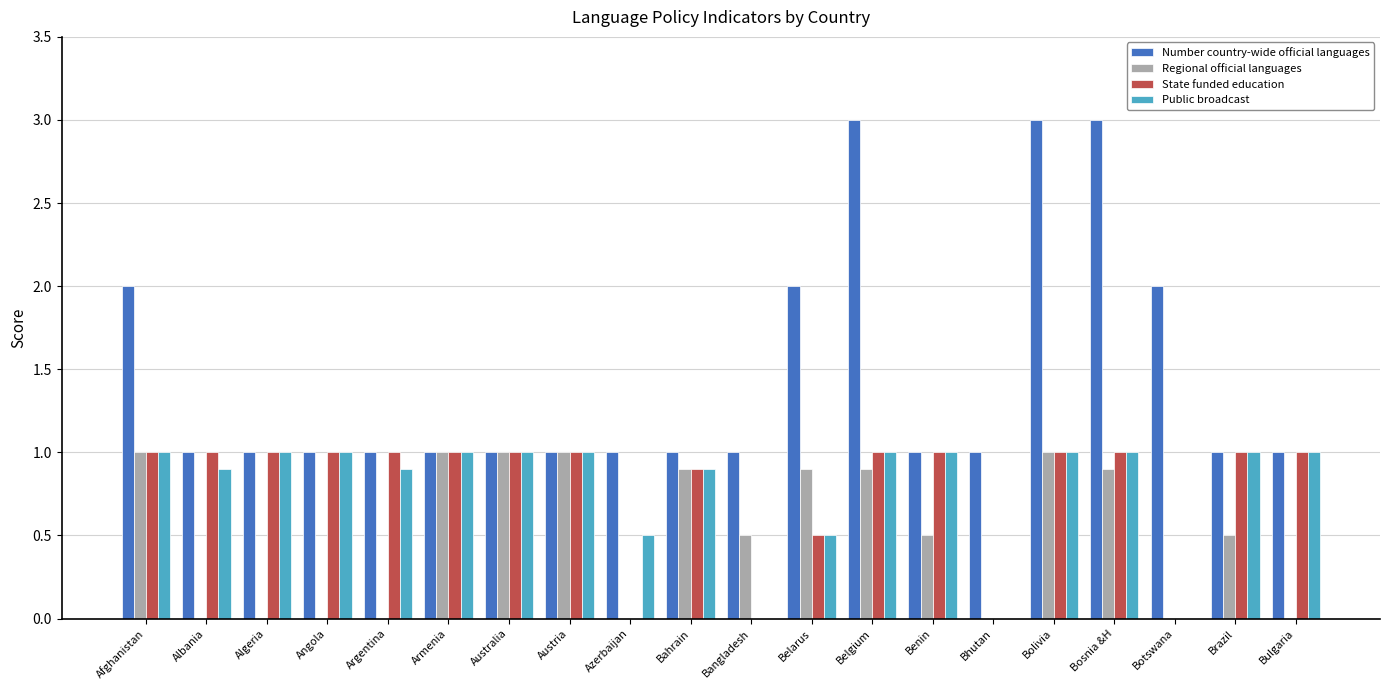

What are all the series names shown in the legend?

Number country-wide official languages, Regional official languages, State funded education, Public broadcast